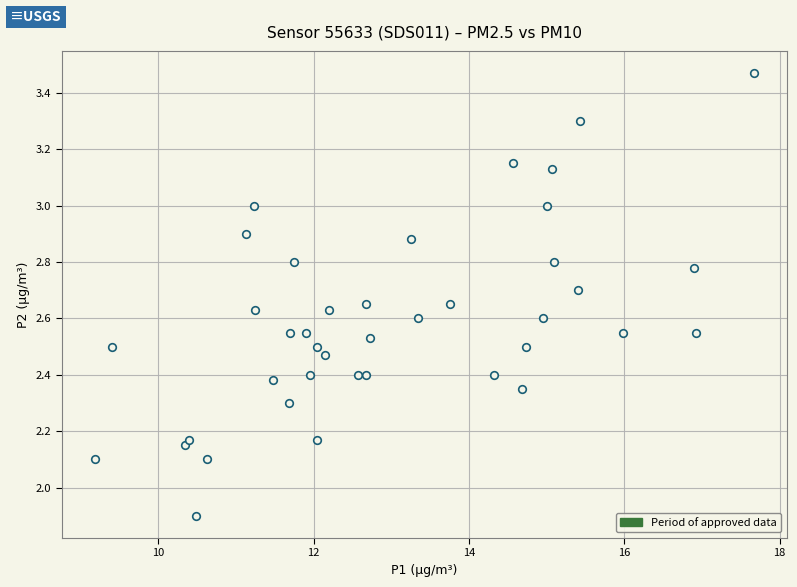

What is the range of Y values (max minus min)?

1.6